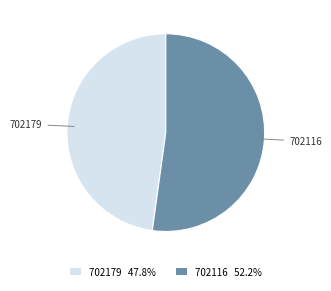

Rank the categories by value from lowest to highest.

702179, 702116